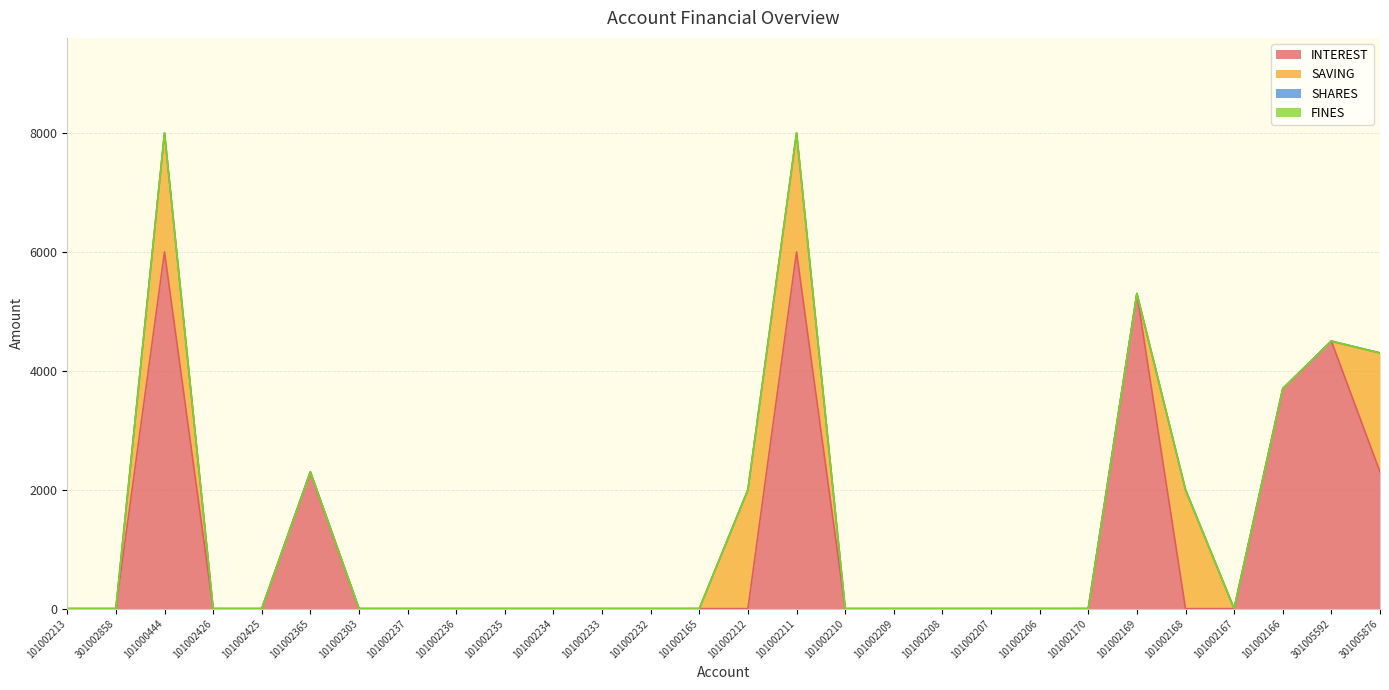

Reading right to left, transcribe all the data shown in this chart.

INTEREST: 2300	4500	3700	0	0	5300	0	0	0	0	0	0	6000	0	0	0	0	0	0	0	0	0	2300	0	0	6000	0	0
SAVING: 2000	0	0	0	2000	0	0	0	0	0	0	0	2000	2000	0	0	0	0	0	0	0	0	0	0	0	2000	0	0
SHARES: 0	0	0	0	0	0	0	0	0	0	0	0	0	0	0	0	0	0	0	0	0	0	0	0	0	0	0	0
FINES: 0	0	0	0	0	0	0	0	0	0	0	0	0	0	0	0	0	0	0	0	0	0	0	0	0	0	0	0